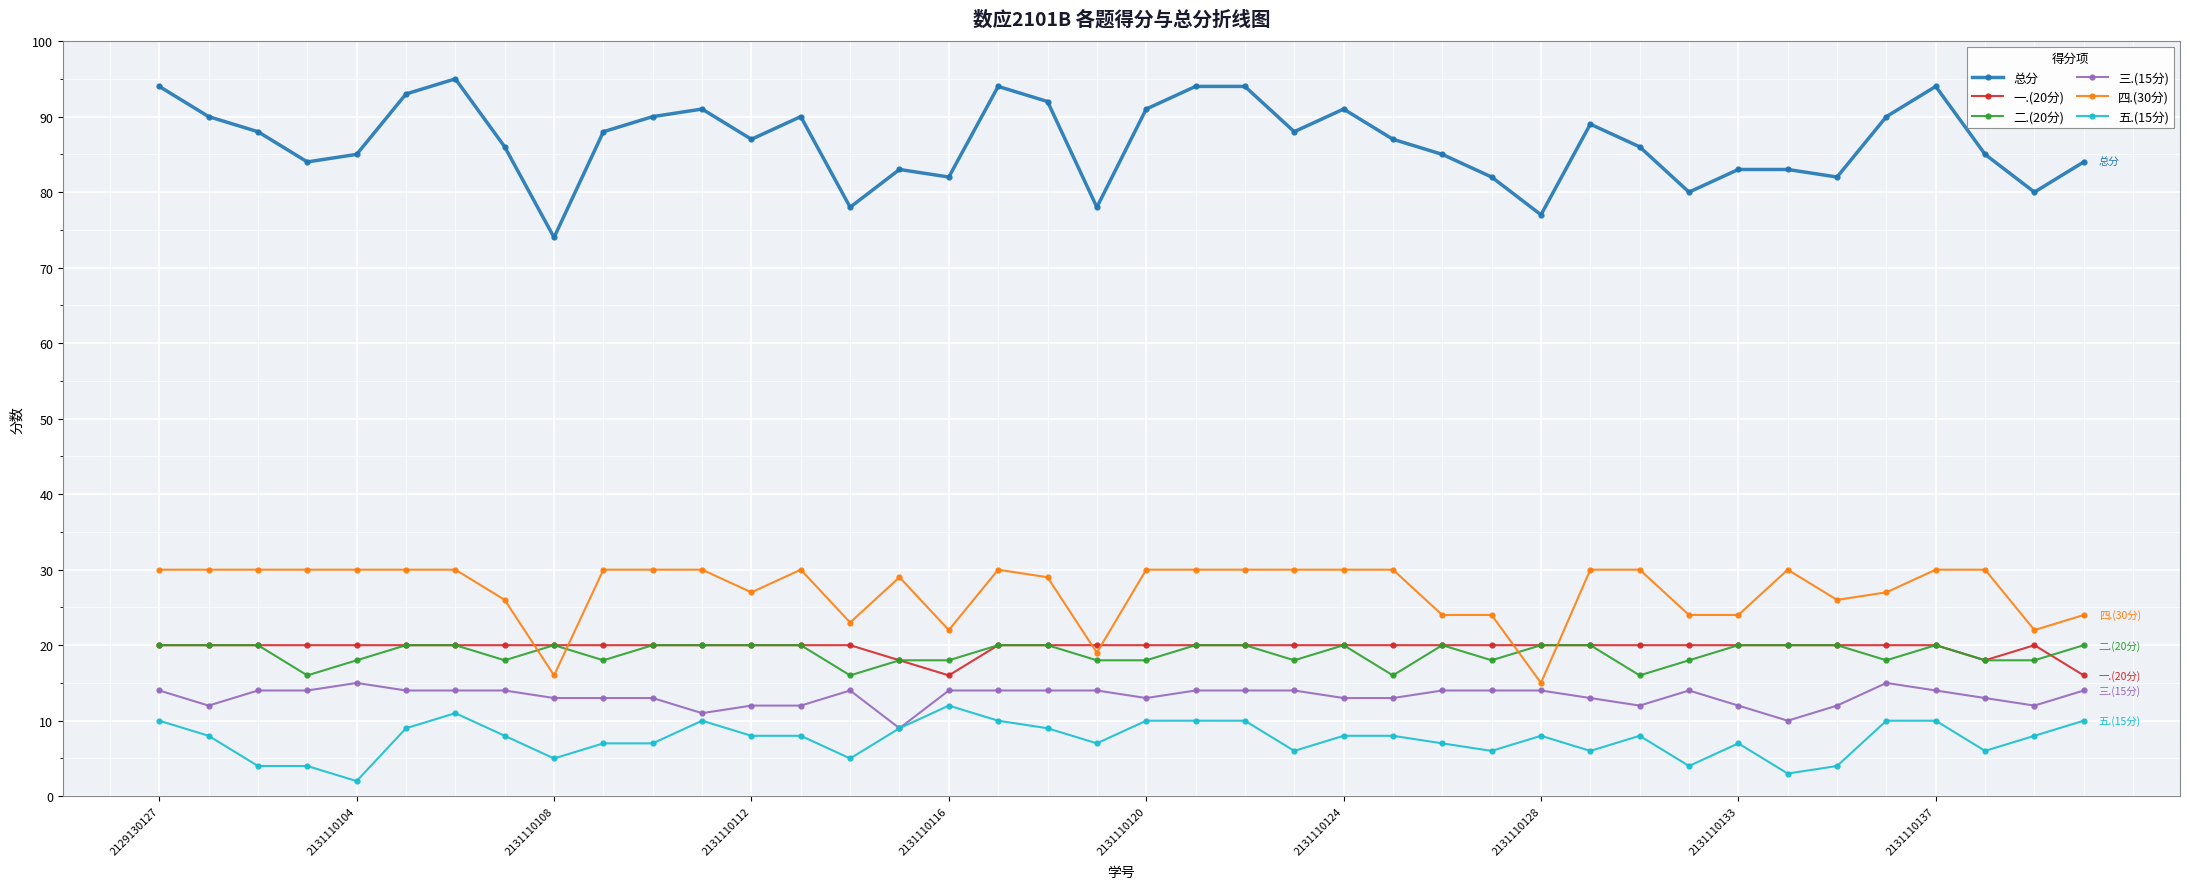

Which series ends up on top after the final intersection of 二.(20分) and 四.(30分)?

四.(30分)